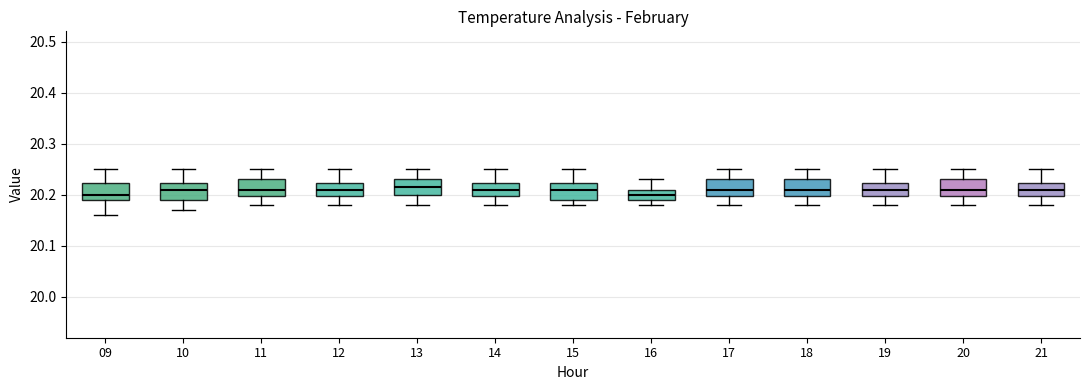

Reading left to right, transcribe this box plot: for each box, give where its median line is, the range the box spans, and where its two whiskers end, as read against the y-axis. The values are not printed on the chart, so give them approximately, as read against the axis.

09: median 20.20, box 20.19 to 20.22, whiskers 20.16 to 20.25
10: median 20.21, box 20.19 to 20.22, whiskers 20.17 to 20.25
11: median 20.21, box 20.20 to 20.23, whiskers 20.18 to 20.25
12: median 20.21, box 20.20 to 20.22, whiskers 20.18 to 20.25
13: median 20.22, box 20.20 to 20.23, whiskers 20.18 to 20.25
14: median 20.21, box 20.20 to 20.22, whiskers 20.18 to 20.25
15: median 20.21, box 20.19 to 20.22, whiskers 20.18 to 20.25
16: median 20.20, box 20.19 to 20.21, whiskers 20.18 to 20.23
17: median 20.21, box 20.20 to 20.23, whiskers 20.18 to 20.25
18: median 20.21, box 20.20 to 20.23, whiskers 20.18 to 20.25
19: median 20.21, box 20.20 to 20.22, whiskers 20.18 to 20.25
20: median 20.21, box 20.20 to 20.23, whiskers 20.18 to 20.25
21: median 20.21, box 20.20 to 20.22, whiskers 20.18 to 20.25